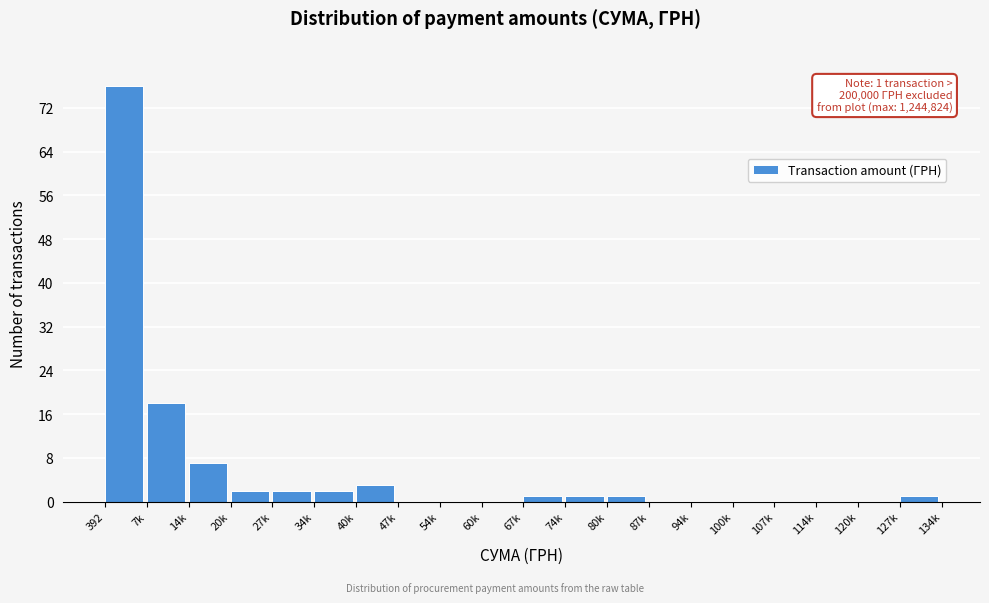

Reading left to right, extract all data points from this chart.

392=76	7k=18	14k=7	20k=2	27k=2	34k=2	40k=3	47k=0	54k=0	60k=0	67k=1	74k=1	80k=1	87k=0	94k=0	100k=0	107k=0	114k=0	120k=0	127k=1